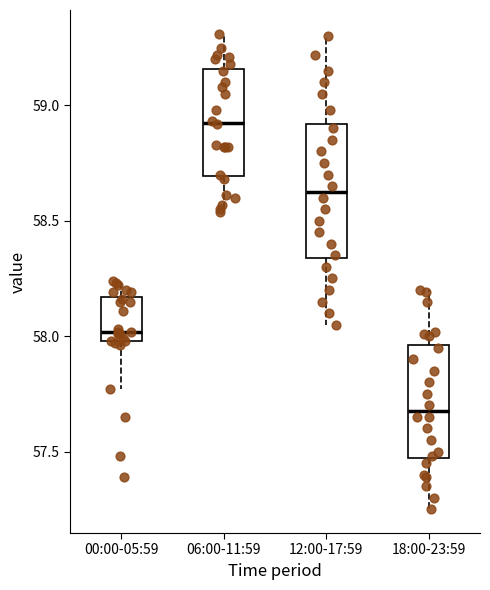

Which box is the tallest, from its lower edge to its upper edge?

12:00-17:59